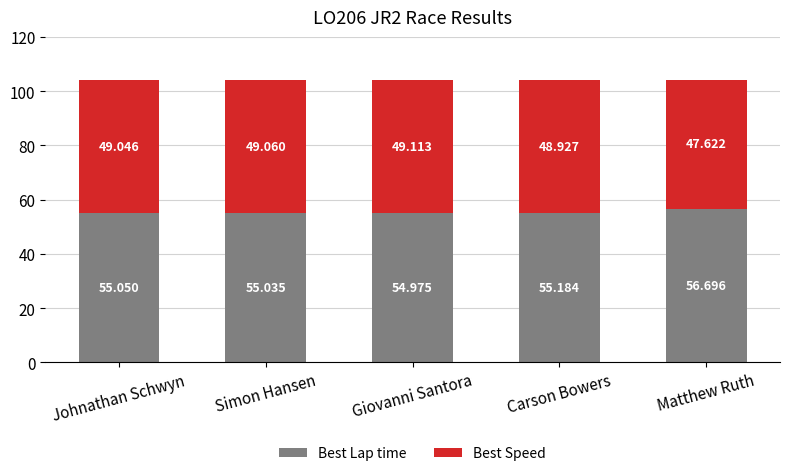

At which category is the sum across all series the highest?

Matthew Ruth